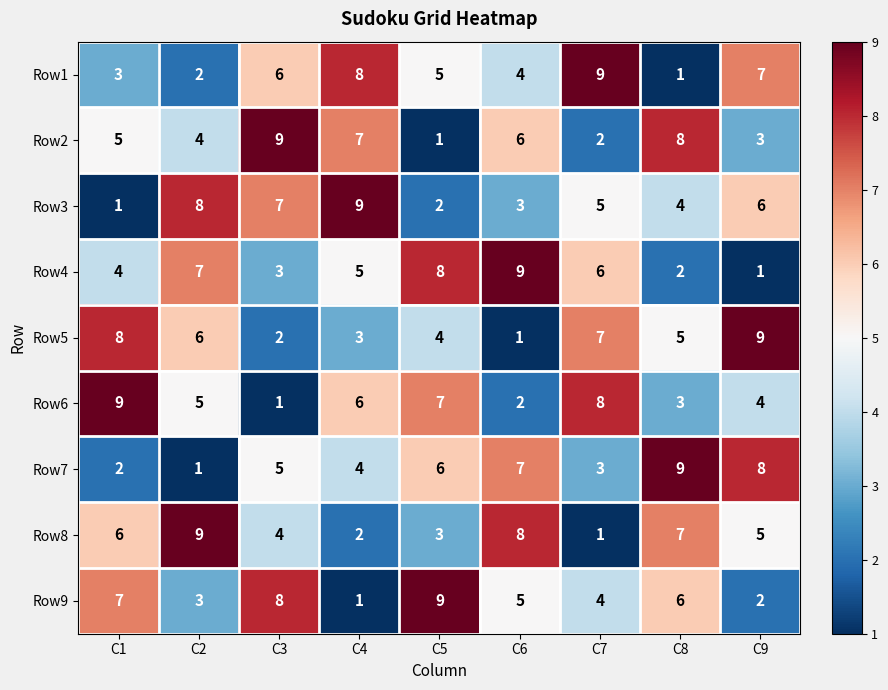

What is the sum of all Row3 values?

45